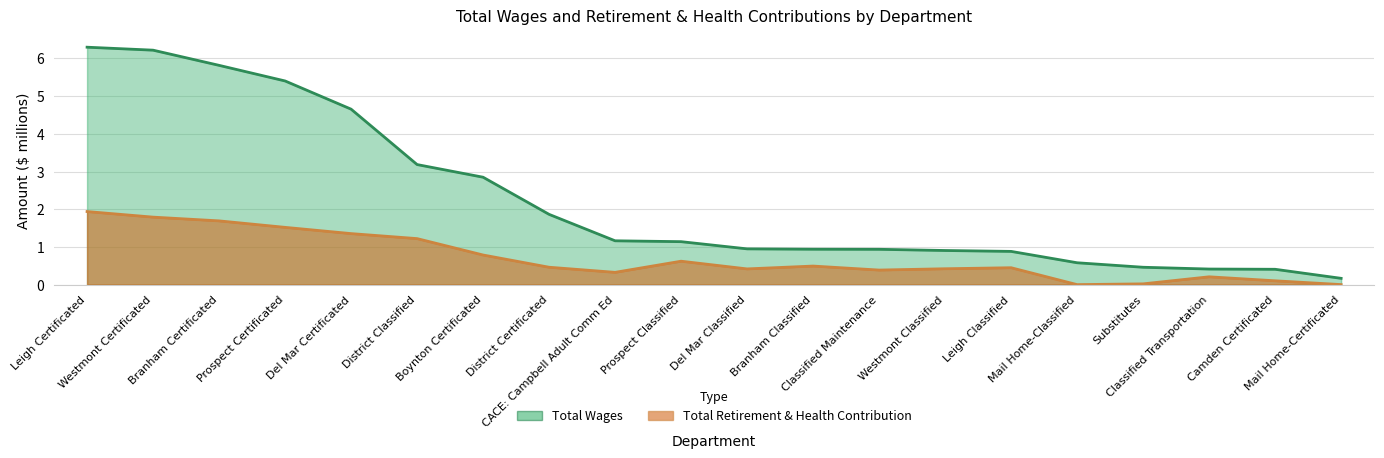

How many categories are shown in the chart?

20